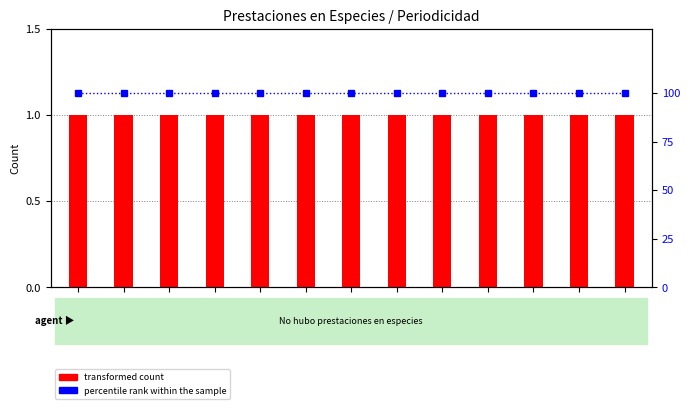

The value of transformed count at 6 is 1. True or false?

True